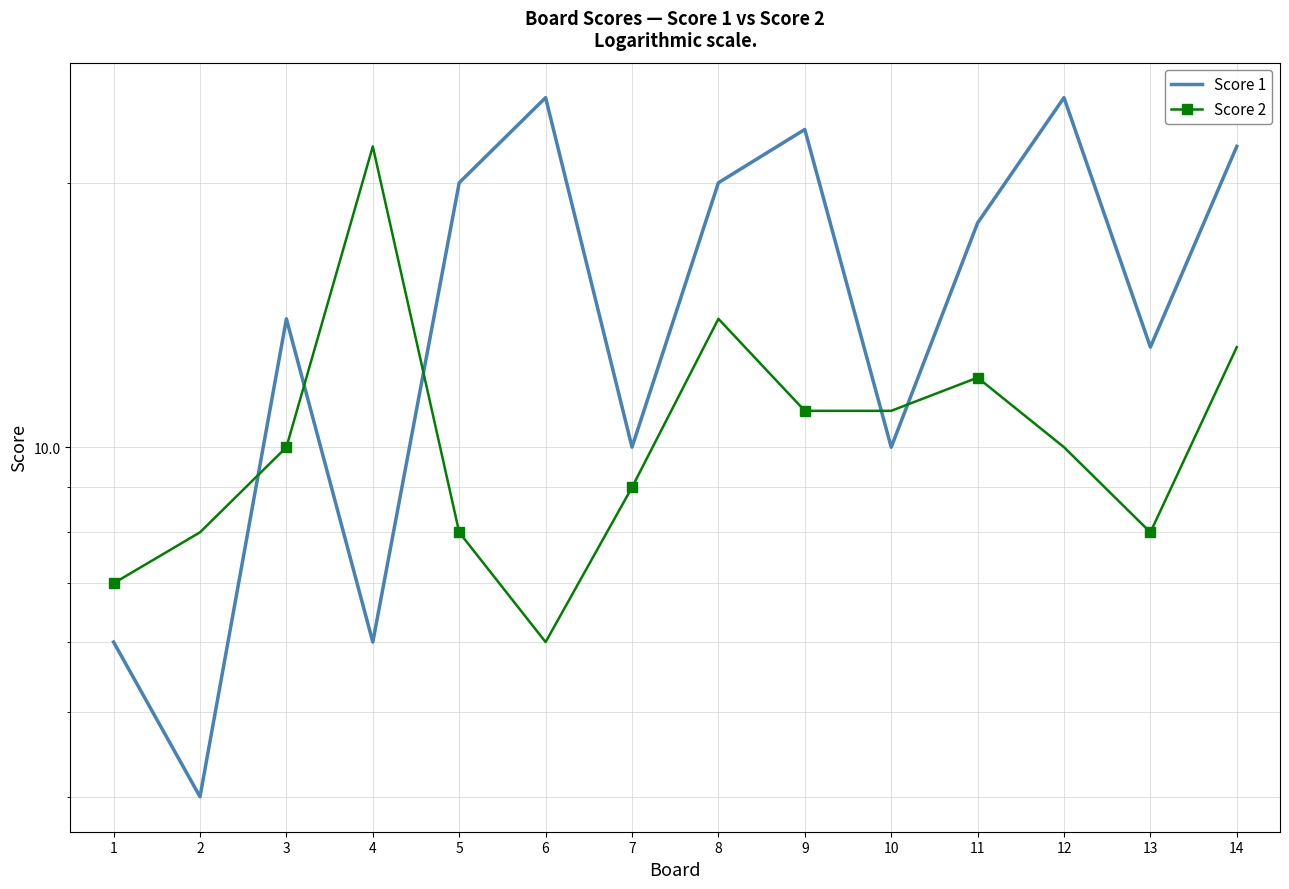

What is the difference between the maximum and minimum values in the Score 1 series?

21